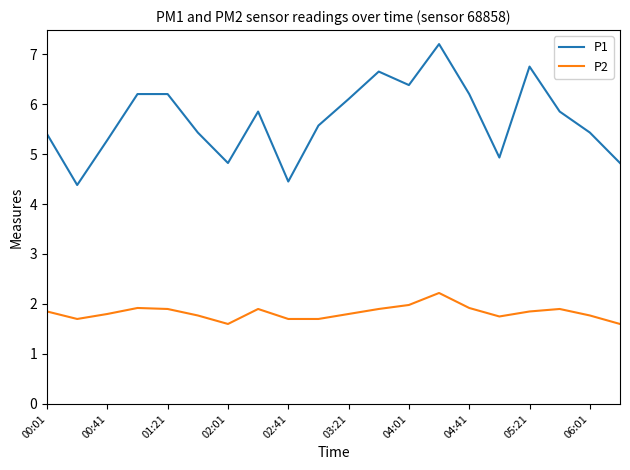

What is the difference between the maximum and minimum values in the P1 series?

2.8